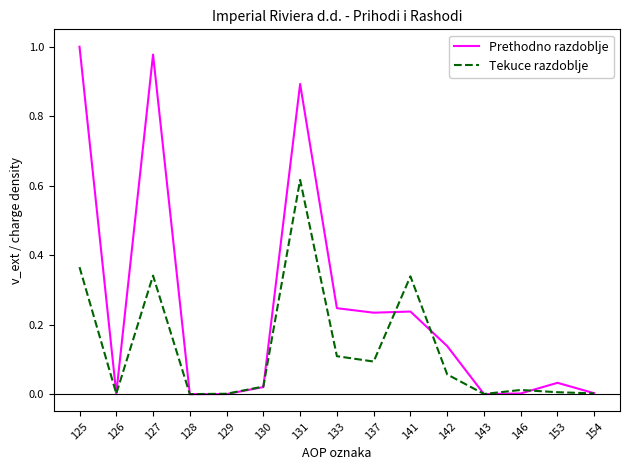

Is it true that Prethodno razdoblje equals 0.4 at 141?

False